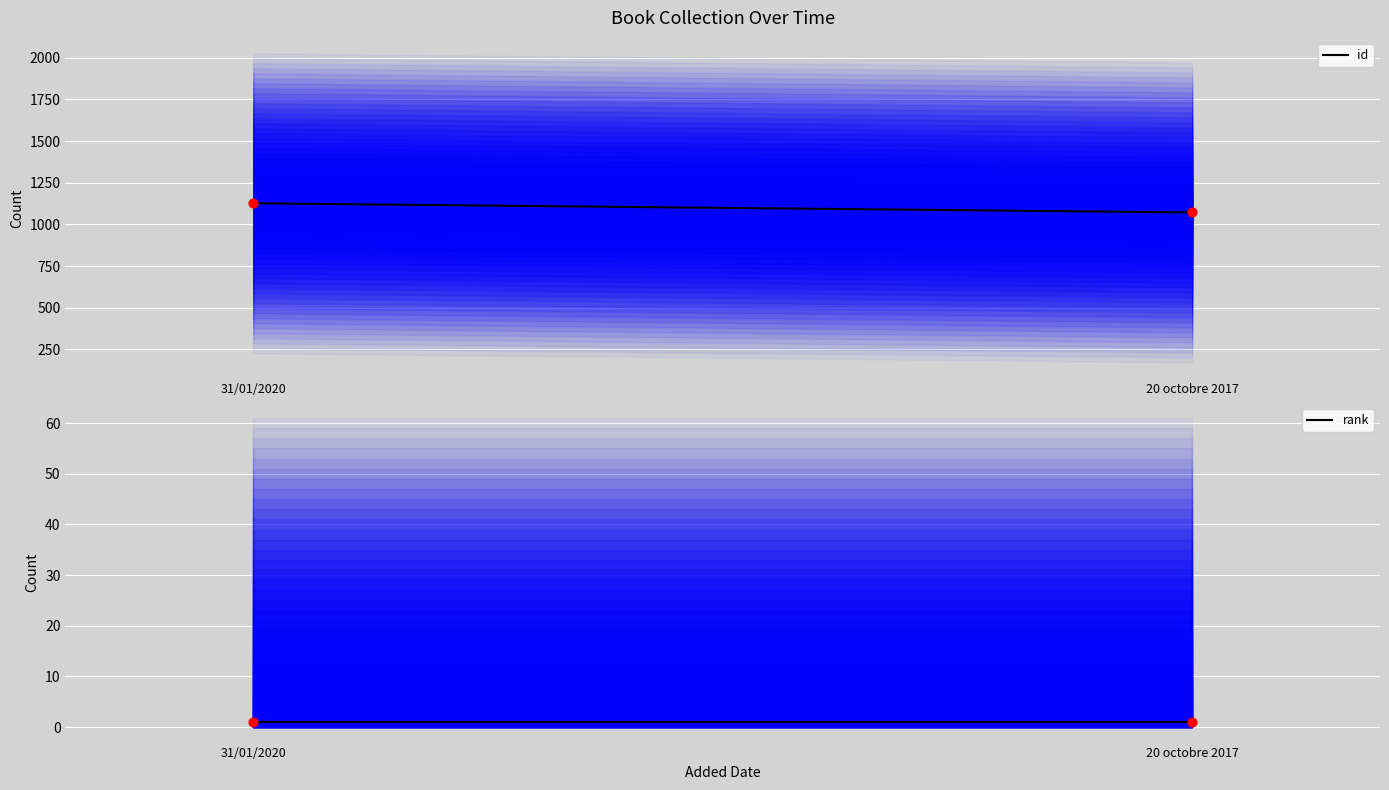

Which series has the largest total across all categories?

id